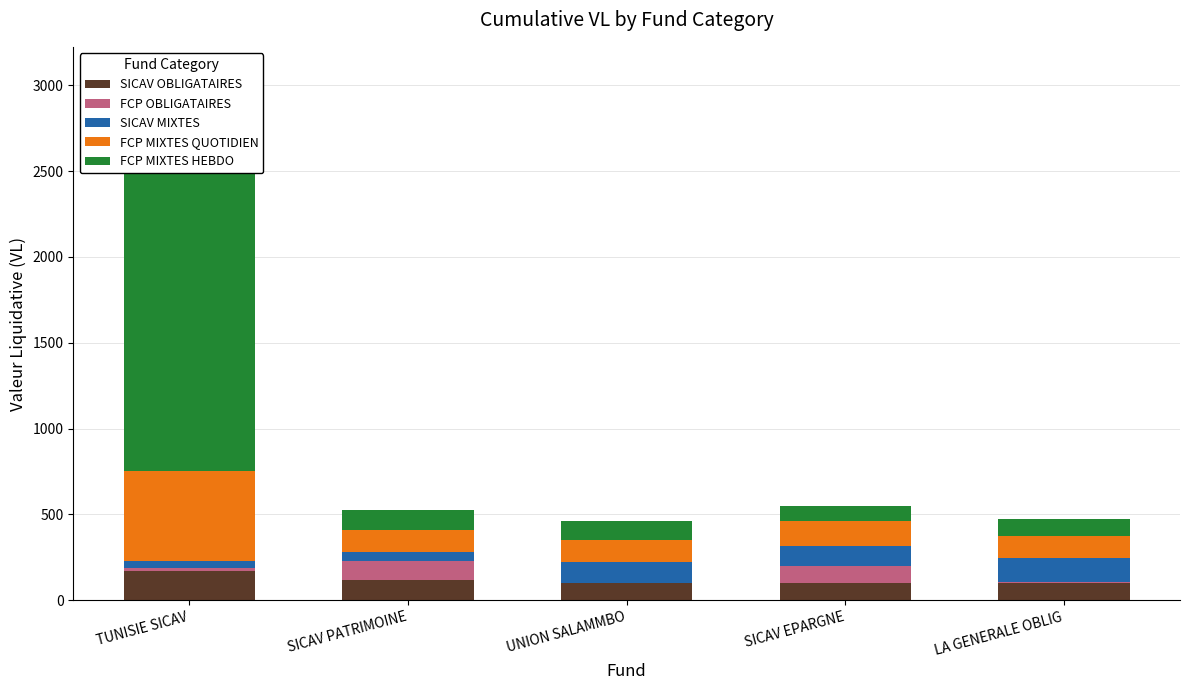

At which category is the sum across all series the highest?

TUNISIE SICAV